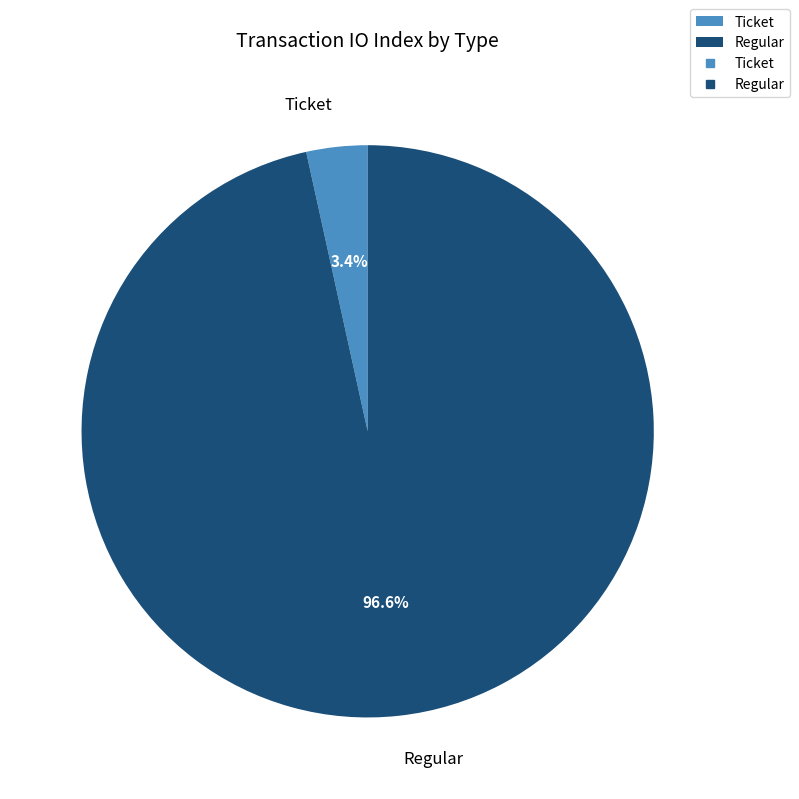

What percentage is NOT represented by Regular?

3.4%